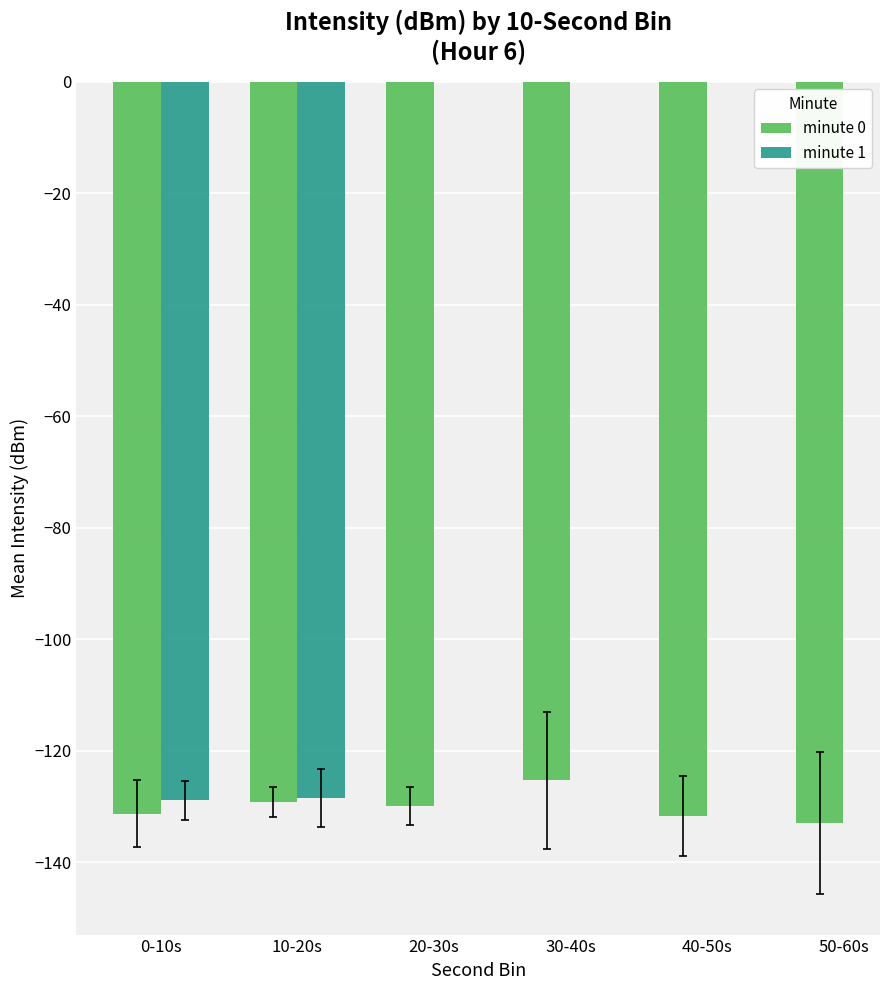

What is the minimum value for minute 1?

-128.9